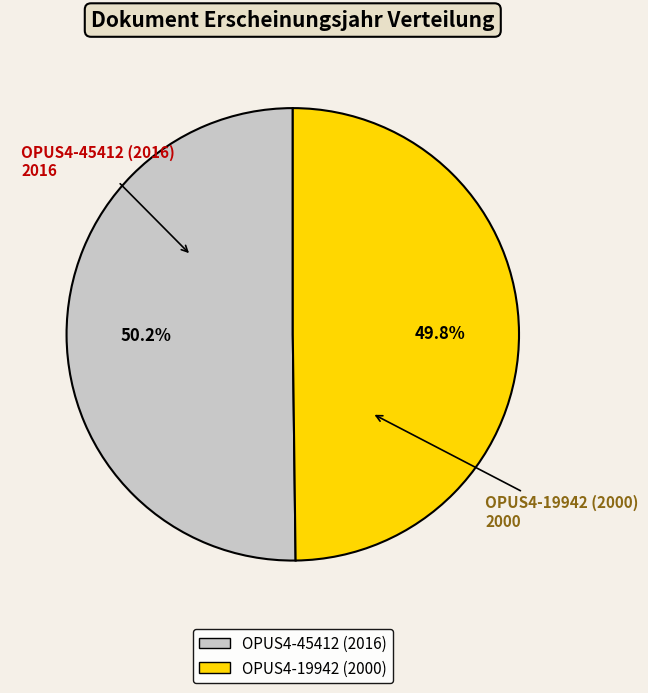

Approximately how many times larger is the value at OPUS4-19942 (2000) compared to OPUS4-45412 (2016)?

1.0